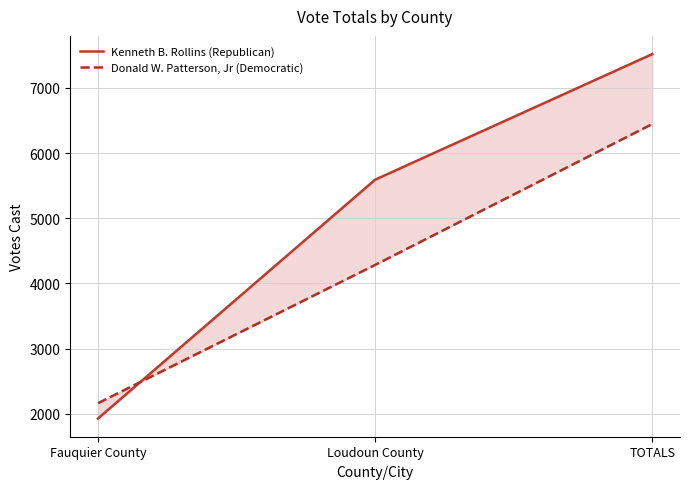

Between Fauquier County and Loudoun County, which series saw the biggest shift?

Kenneth B. Rollins (Republican)